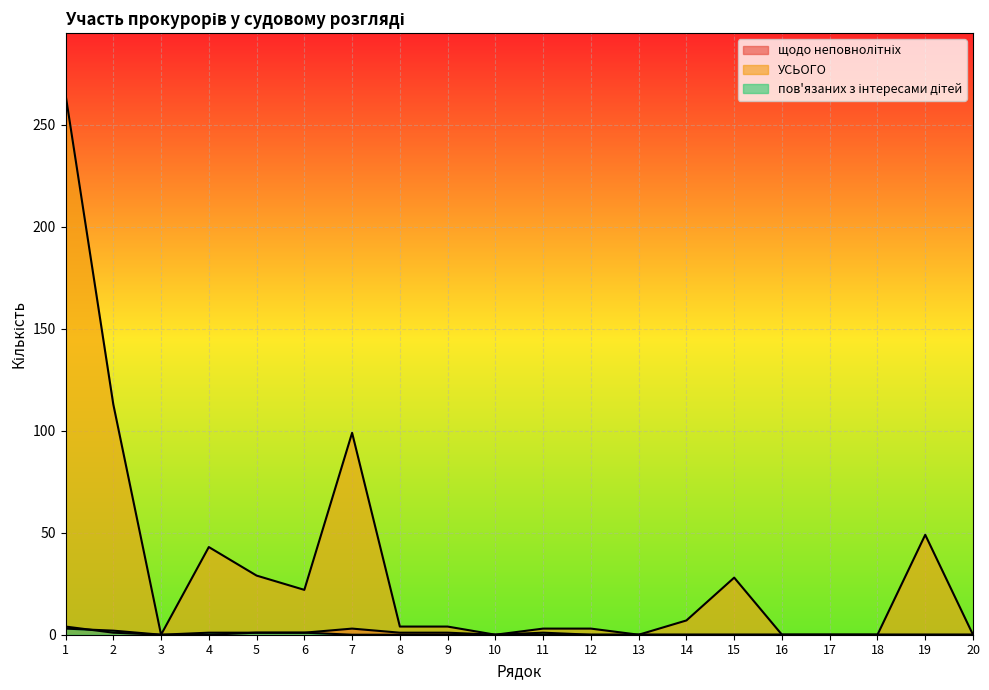

Reading left to right, what are all the values shown in this chart?

щодо неповнолітніх: 4	1	0	0	1	1	3	1	1	0	0	0	0	0	0	0	0	0	0	0
УСЬОГО: 265	113	0	43	29	22	99	4	4	0	3	3	0	7	28	0	0	0	49	0
пов'язаних з інтересами дітей: 3	2	0	1	1	1	0	0	0	0	1	0	0	0	0	0	0	0	0	0